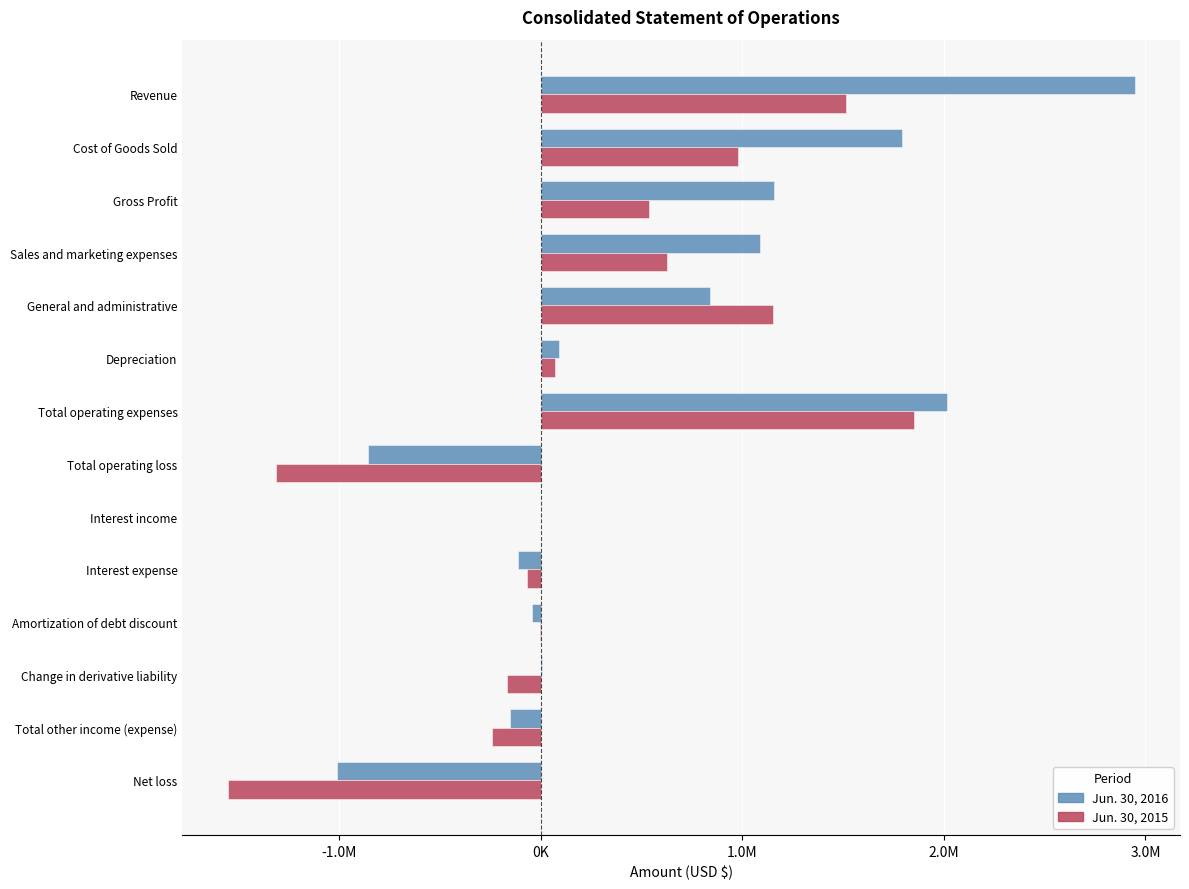

Rank the series by their average value, from lowest to highest.

Jun. 30, 2015, Jun. 30, 2016